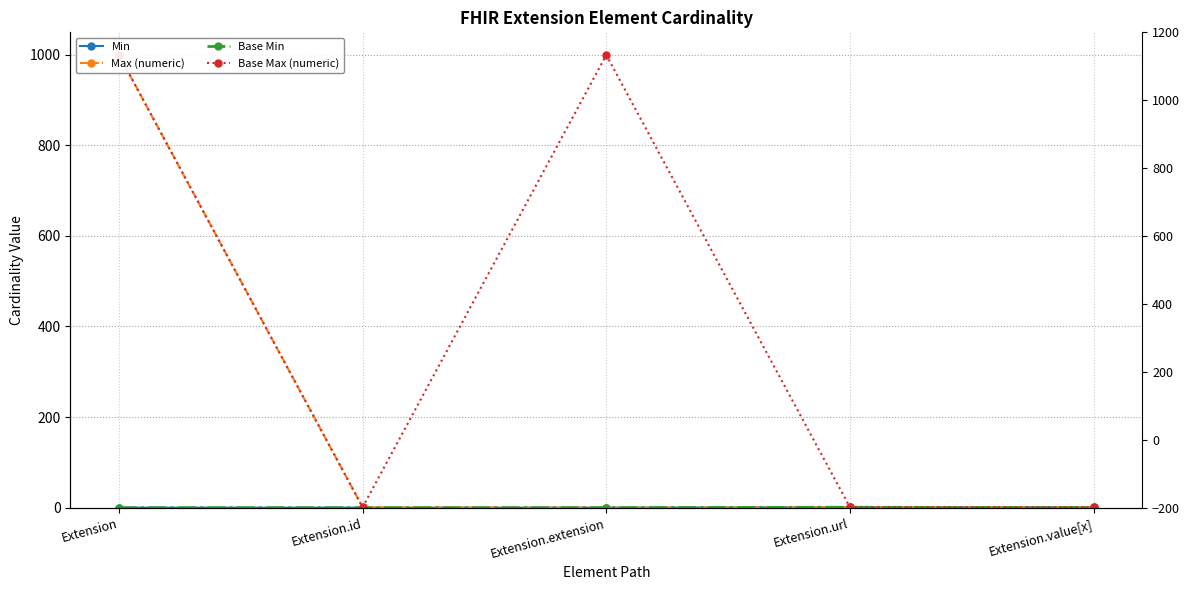

Which series has the largest total across all categories?

Base Max (numeric)